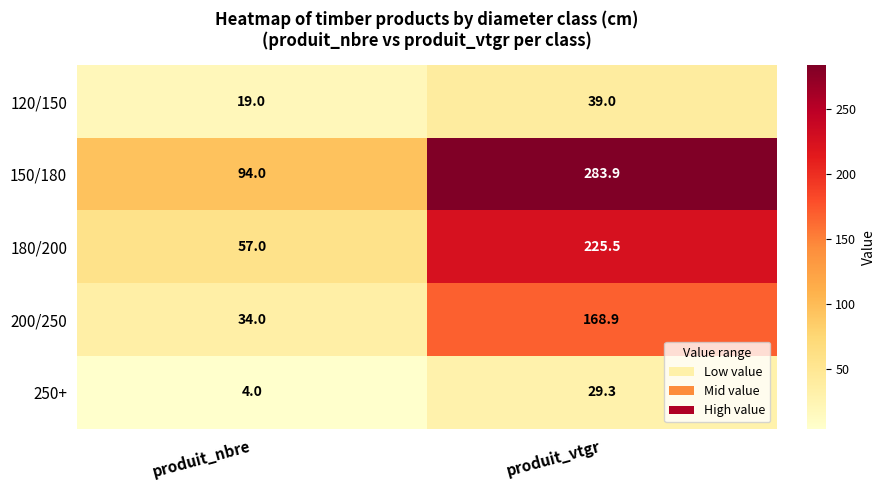

Read the 120/150 value at produit_nbre.

19.0